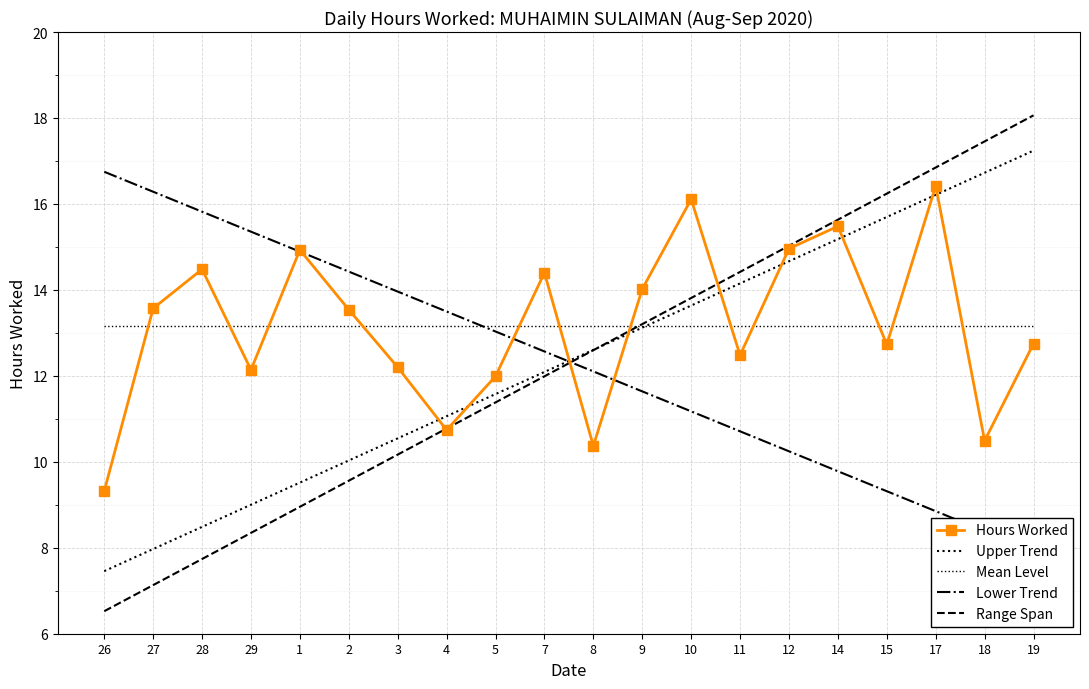

What is the spread (max minus min) of values at 11?

3.7